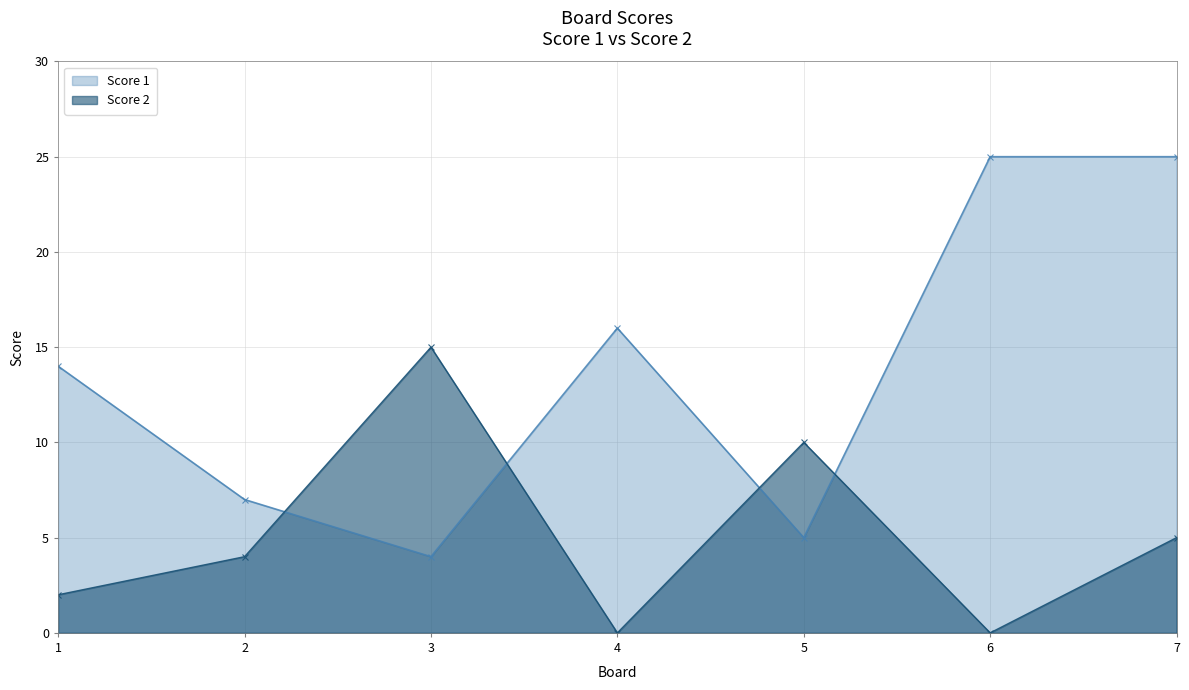

Count the Score 2 values in the range 0 to 10.

6